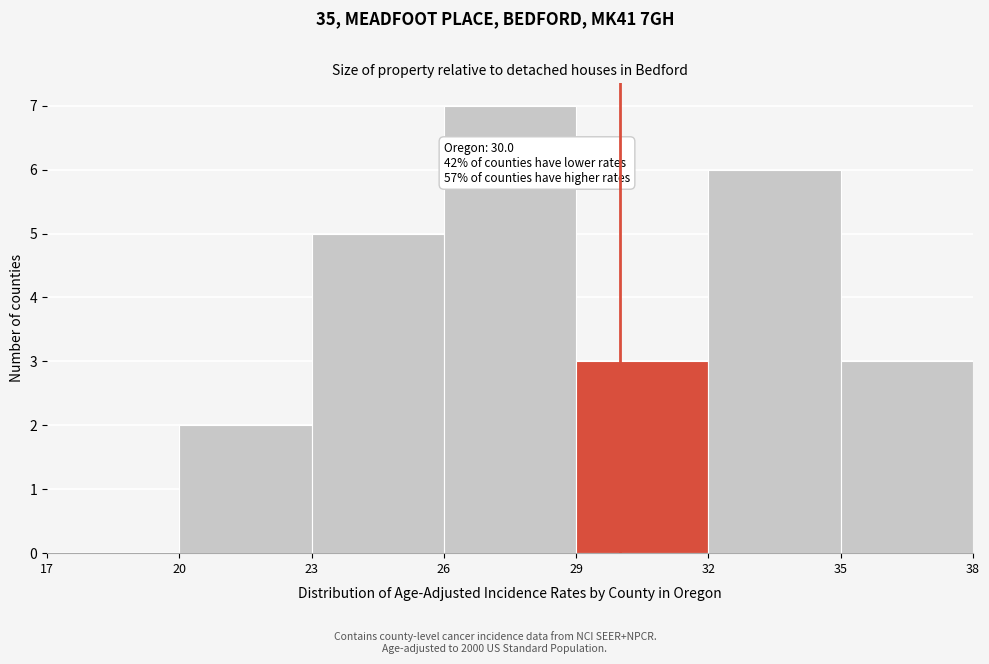

Which range on the x-axis has the tallest bar?

26 to 29